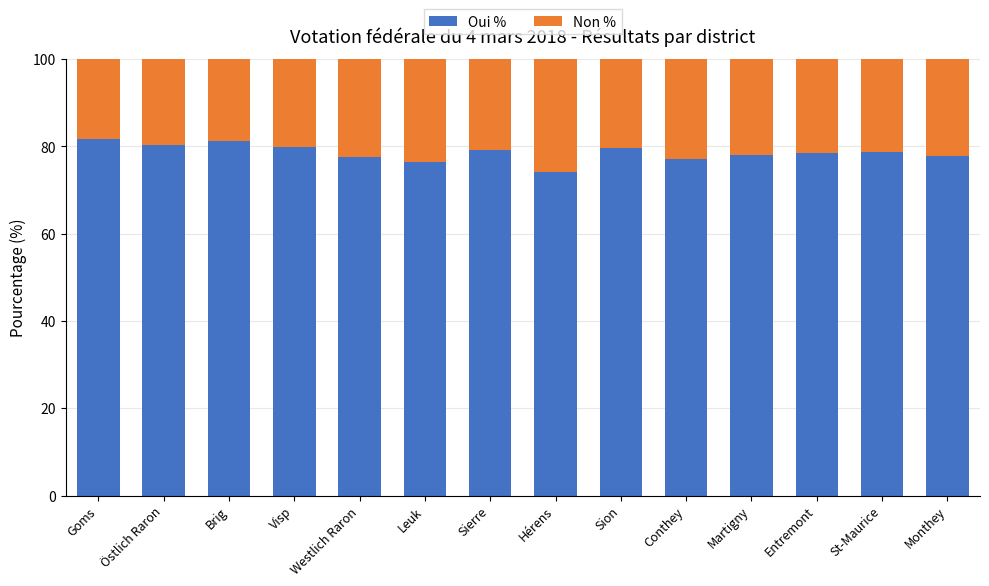

What are all the series names shown in the legend?

Oui %, Non %